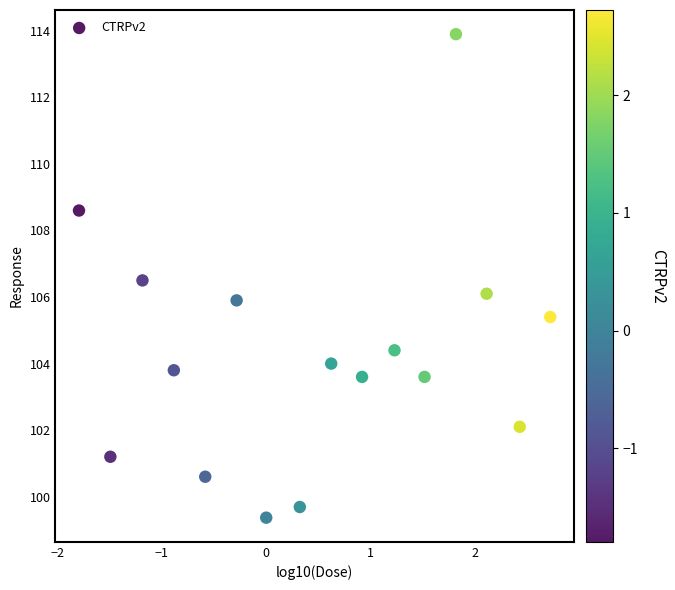

What is the range of Y values (max minus min)?

14.5